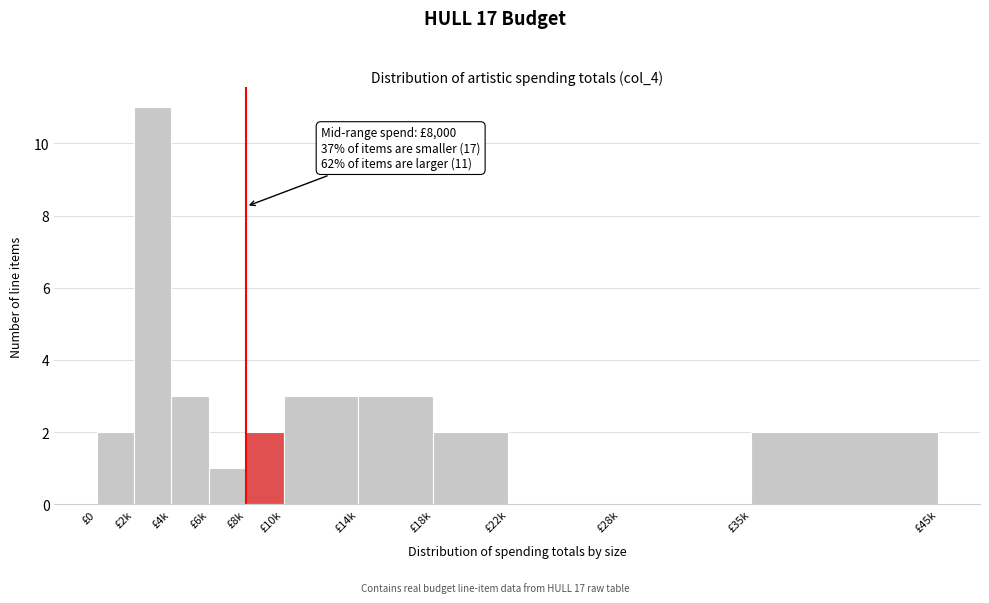

Reading left to right, list all the values displayed in this chart.

£0=2	£2k=11	£4k=3	£6k=1	£8k=2	£10k=3	£14k=3	£18k=2	£22k=0	£28k=0	£35k=2